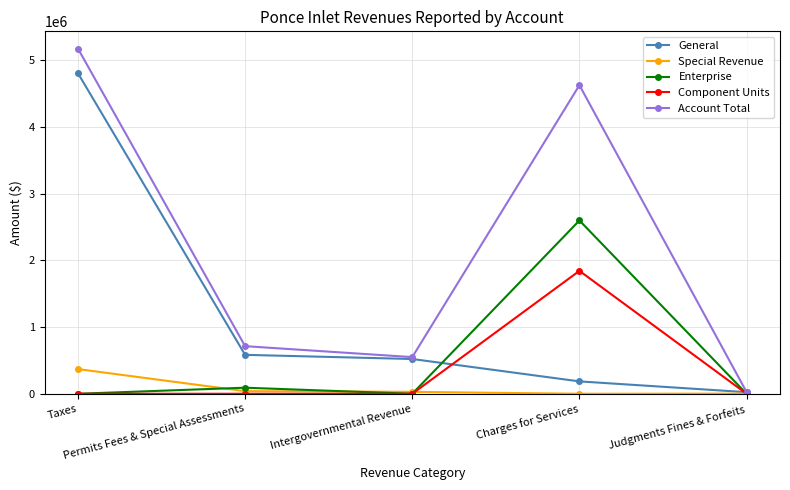

What are all the series names shown in the legend?

General, Special Revenue, Enterprise, Component Units, Account Total